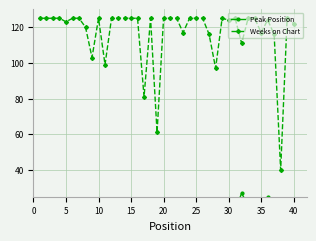

The Weeks on Chart series shows 125 at 25. True or false?

True